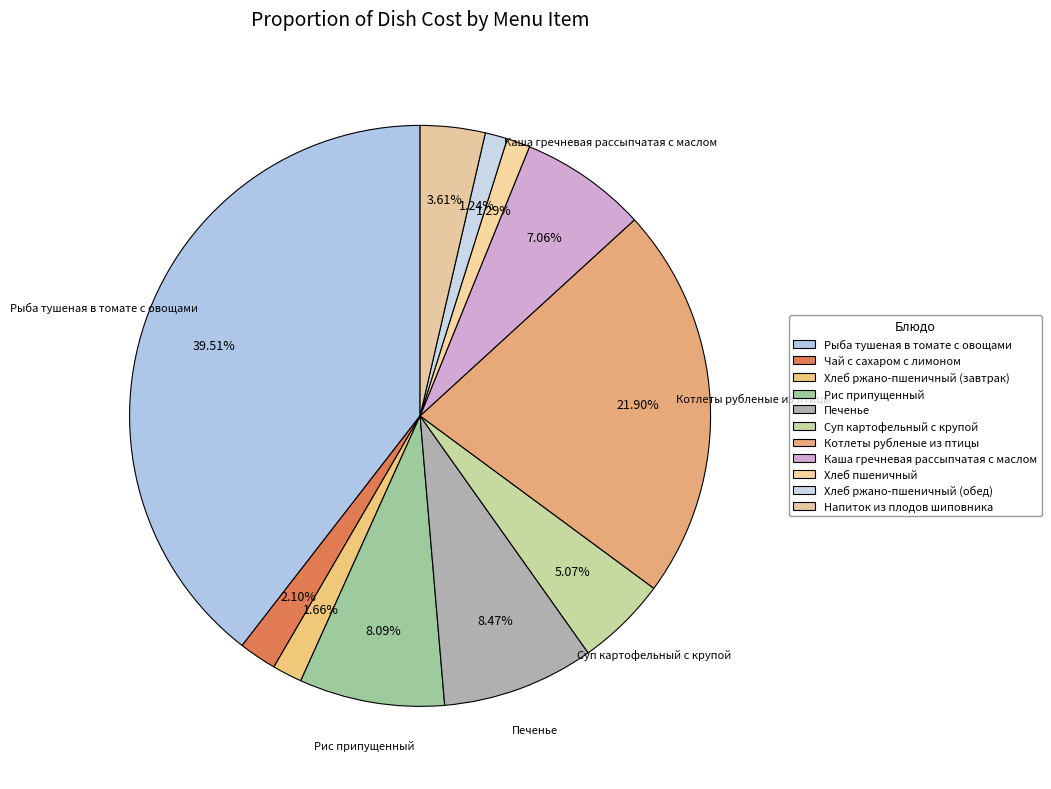

Rank the categories by value from highest to lowest.

Рыба тушеная в томате с овощами, Котлеты рубленые из птицы, Печенье, Рис припущенный, Каша гречневая рассыпчатая с маслом, Суп картофельный с крупой, Напиток из плодов шиповника, Чай с сахаром с лимоном, Хлеб ржано-пшеничный (завтрак), Хлеб пшеничный, Хлеб ржано-пшеничный (обед)